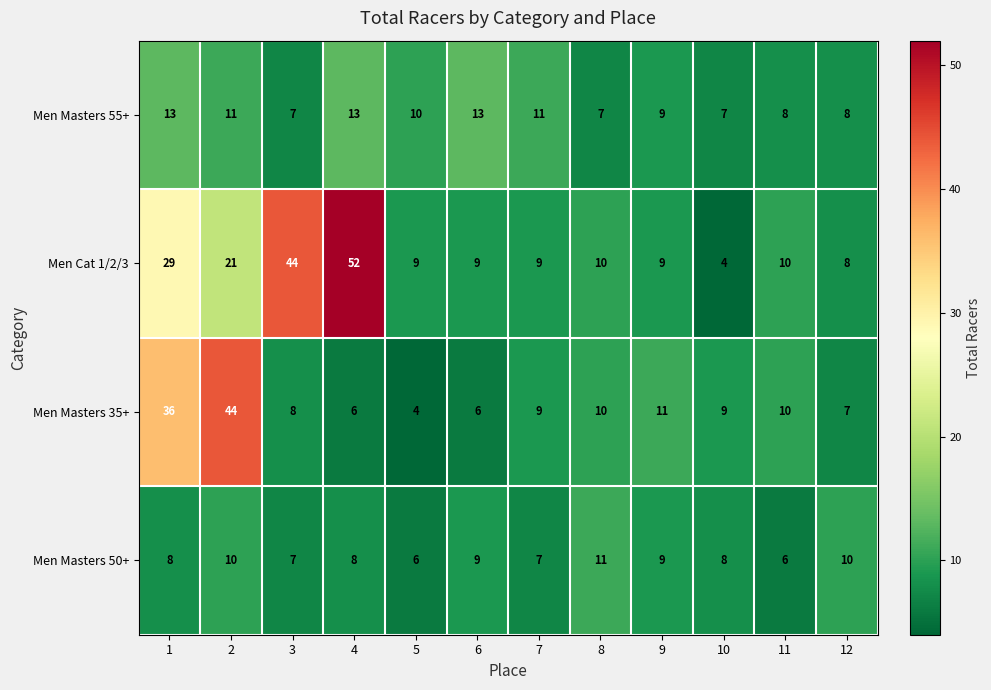

List the series in order of their overall mean, highest first.

Men Cat 1/2/3, Men Masters 35+, Men Masters 55+, Men Masters 50+